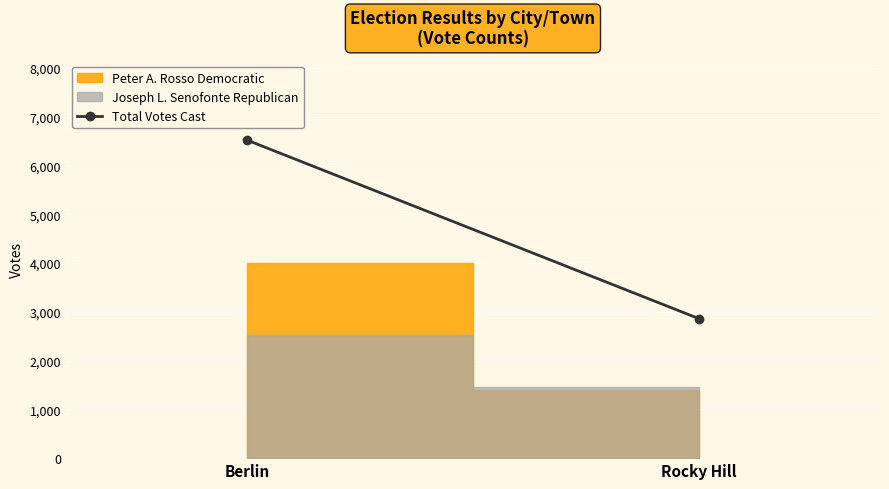

What is the change in value from Berlin to Rocky Hill?

-3665